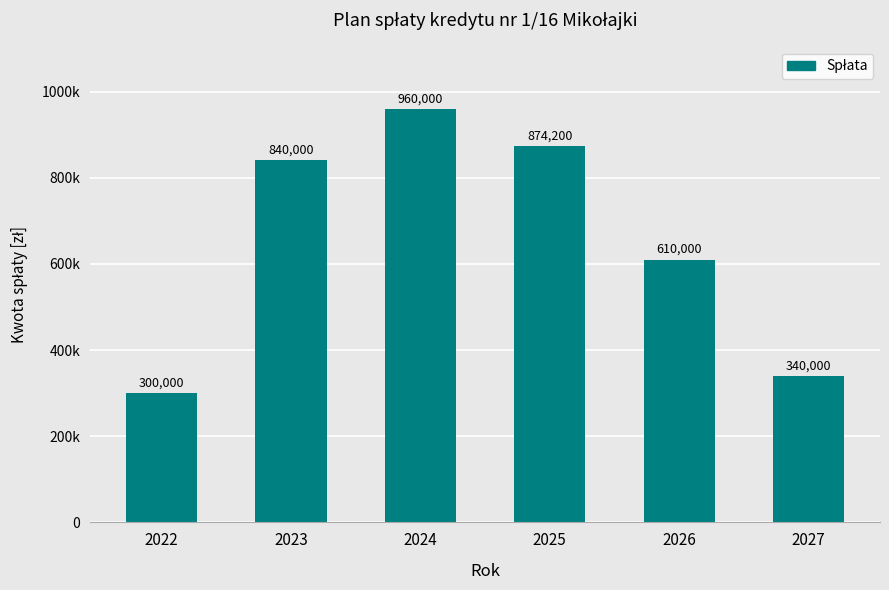

Does the chart contain stacked bars?

No